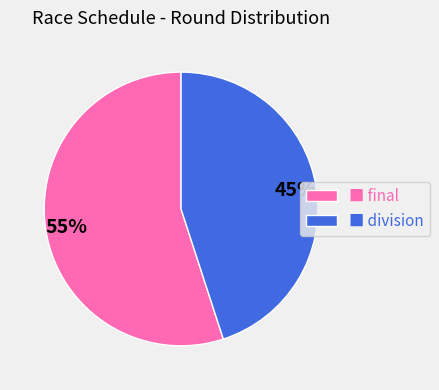

True or false: ■ division accounts for 45% of the total.

True